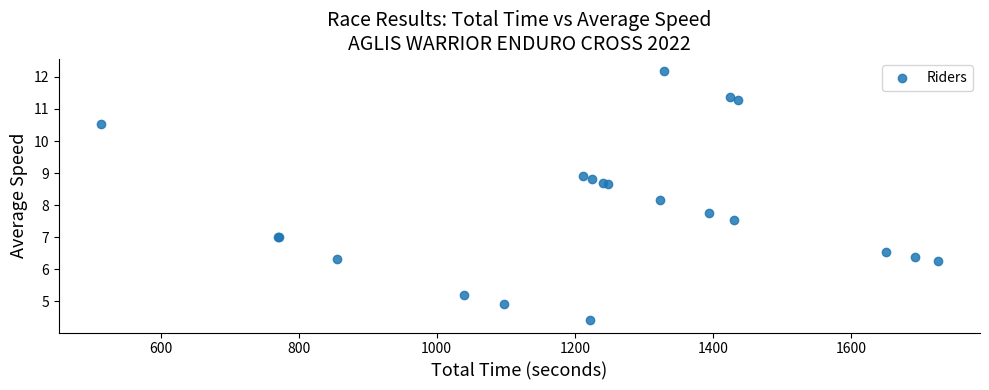

What Y value in the scatter plot is closest to 8?

8.2